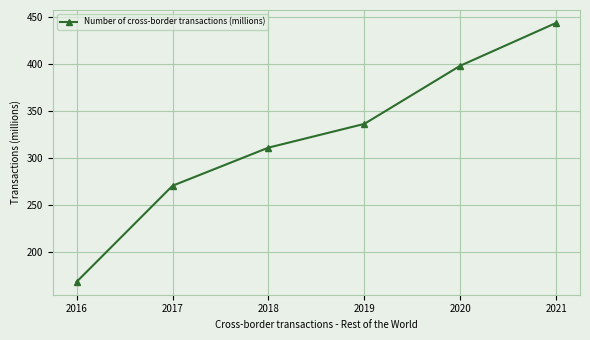

Read the value at 2017.

270.3